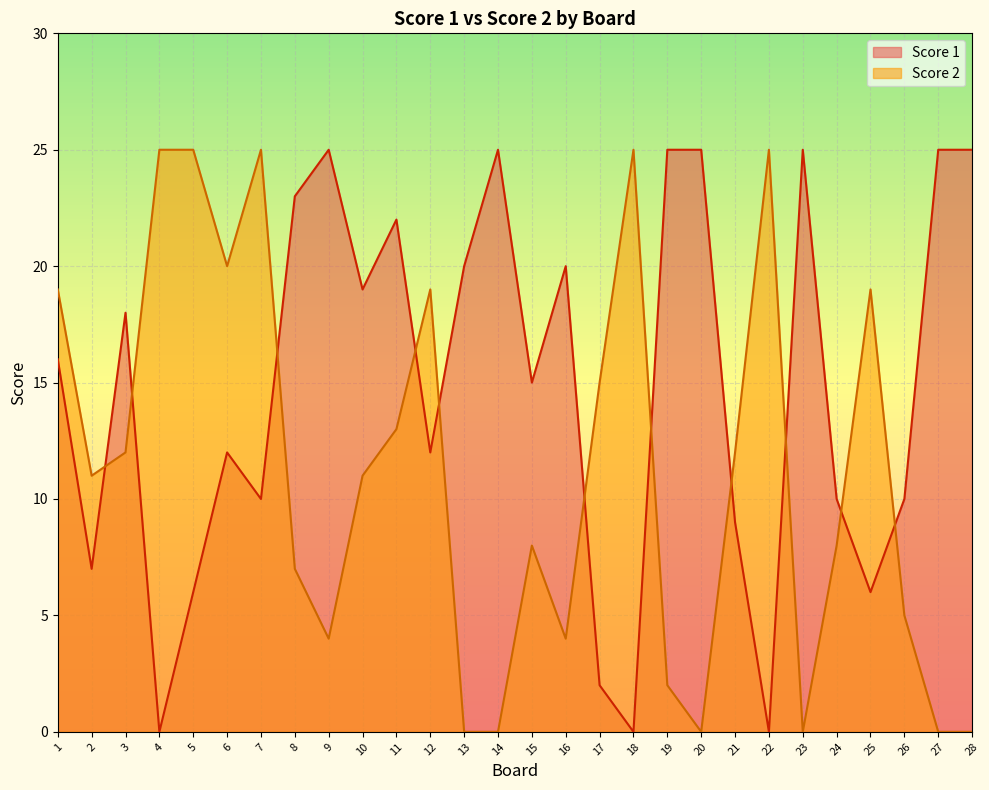

How many lines are shown in the chart?

2